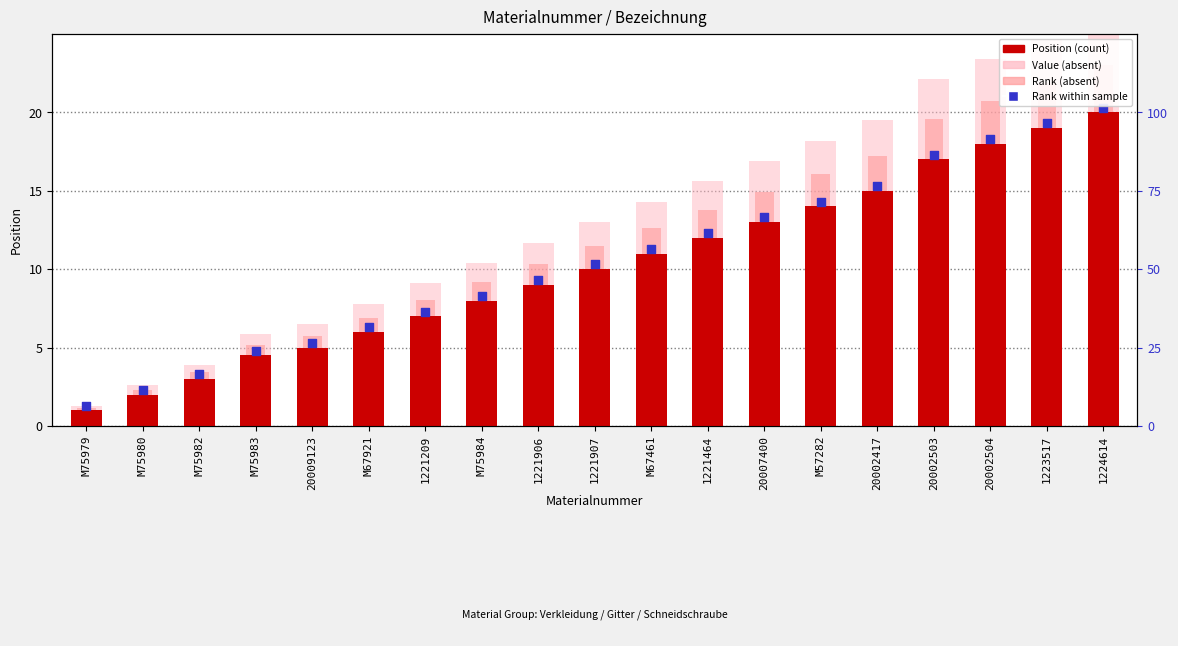

At how many categories does at least one series exceed 19?

5